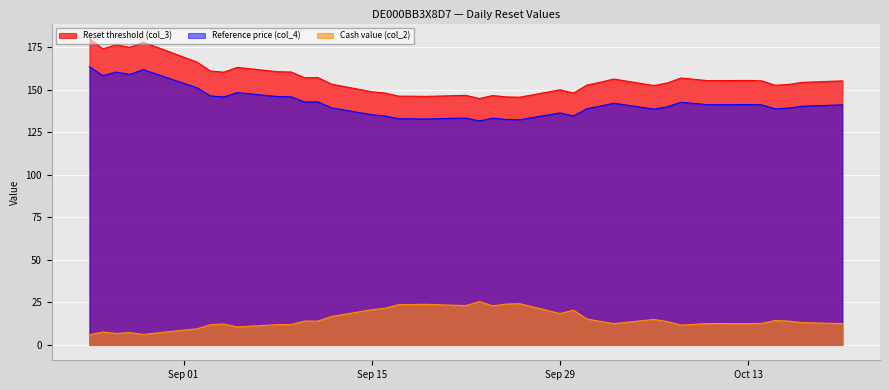

What is the label of the 5th point from the right?

2025-10-14